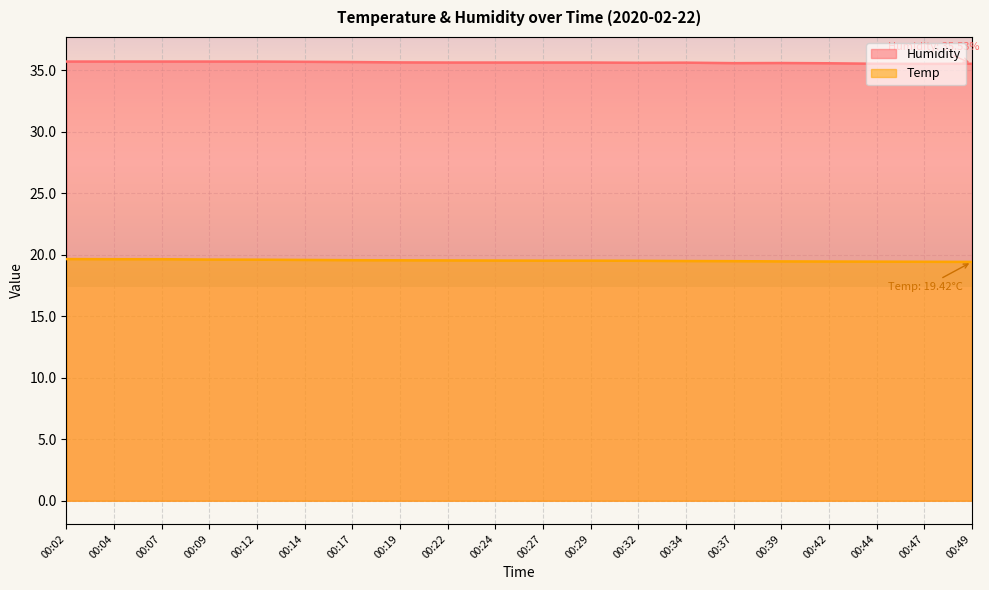

At which category does the chart reach its minimum across all series?

00:49